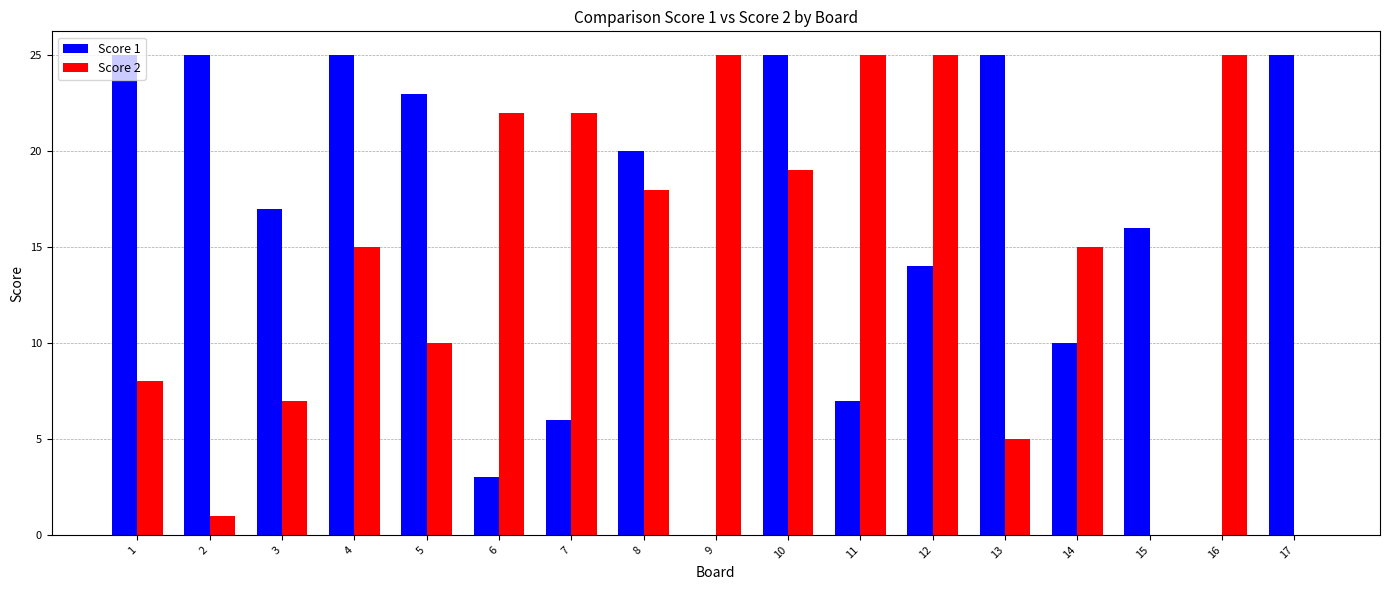

True or false: Score 2 has a value of 5 at 13.

True